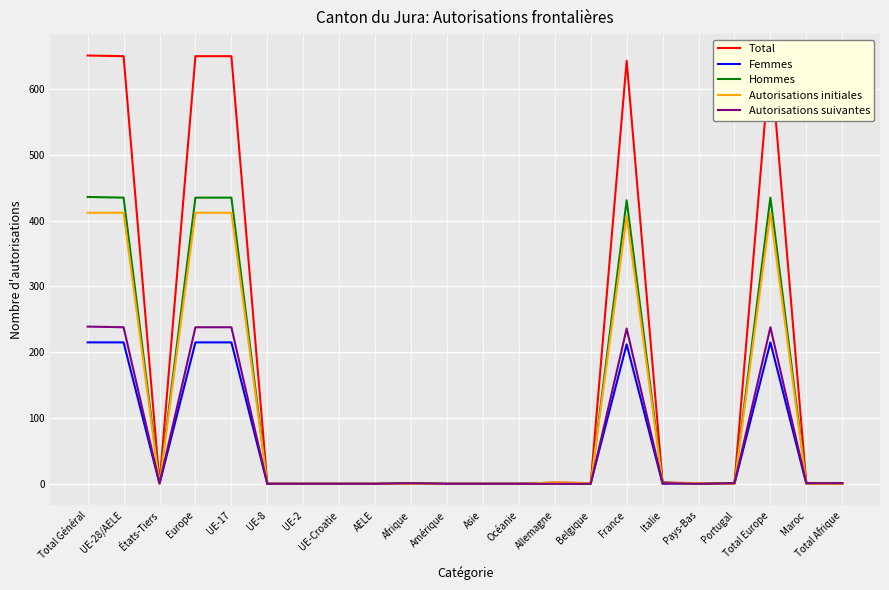

The value of Autorisations initiales at UE-2 is 0. True or false?

True